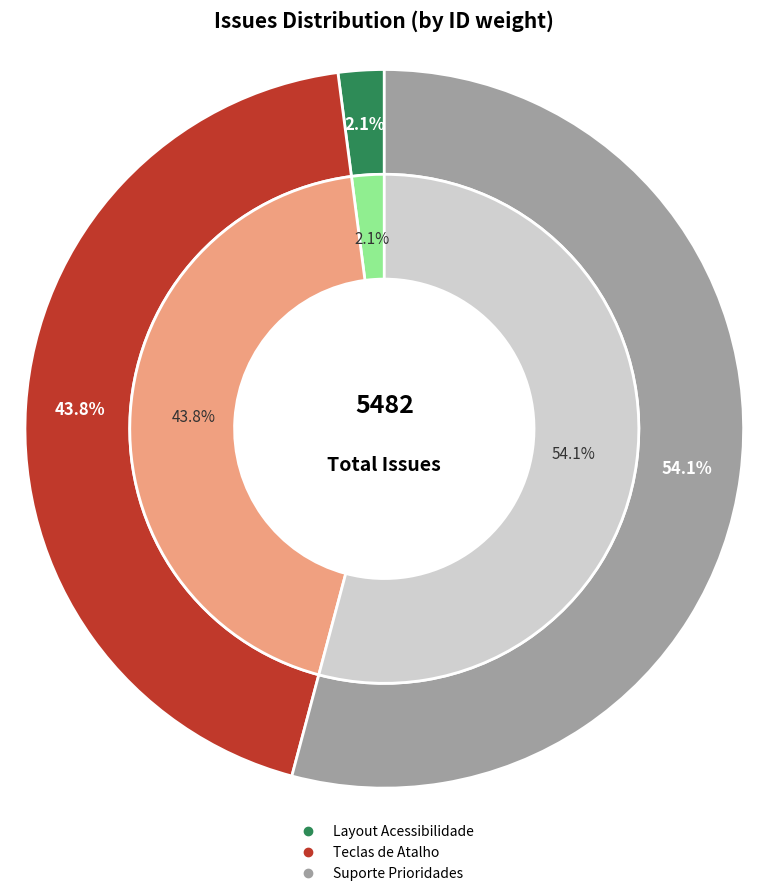

Is it true that Implementar suporte a prioridades nos filtros is 54% of the pie?

True